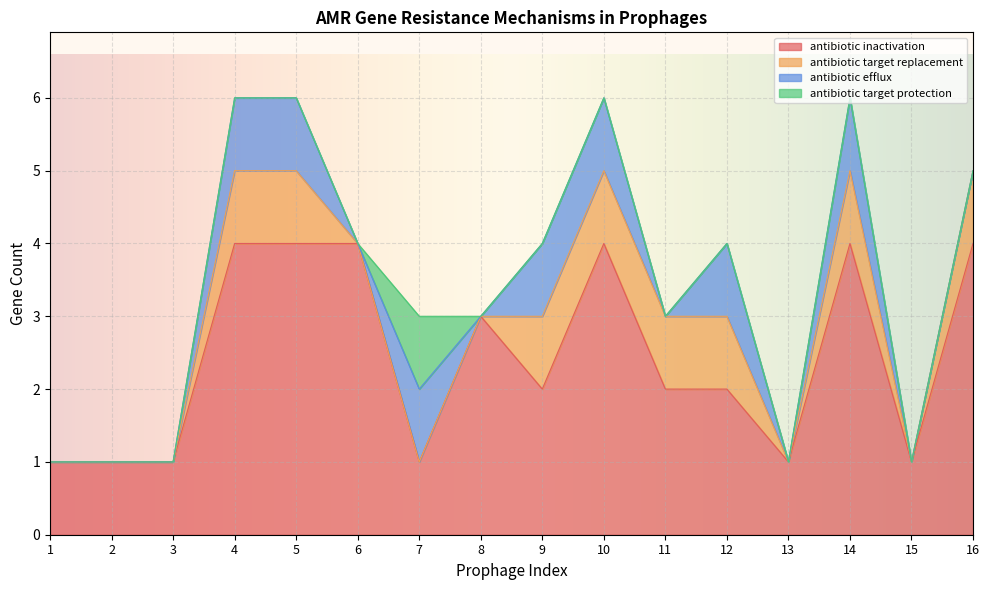

Read the antibiotic efflux value at 9.

1